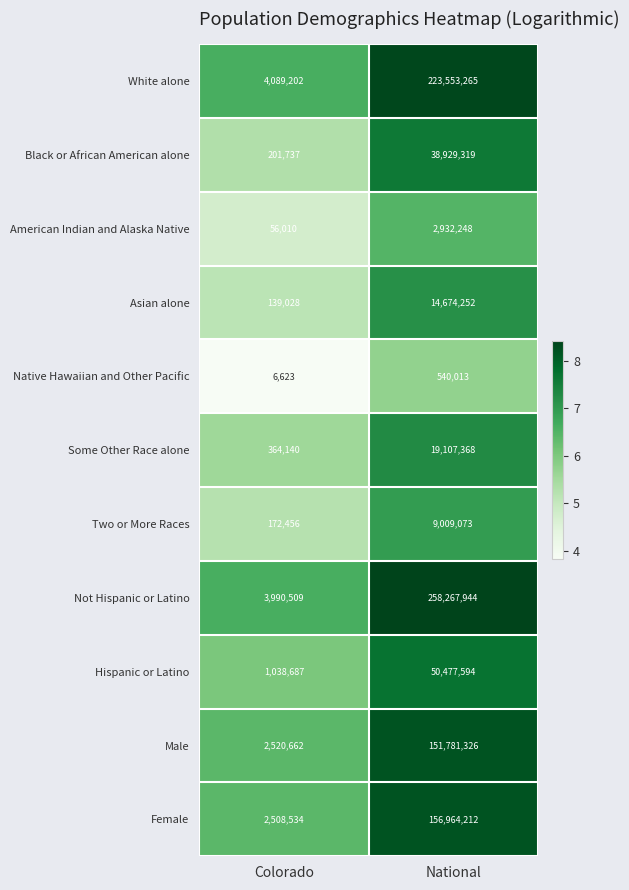

Which label corresponds to the largest value in the chart?

National